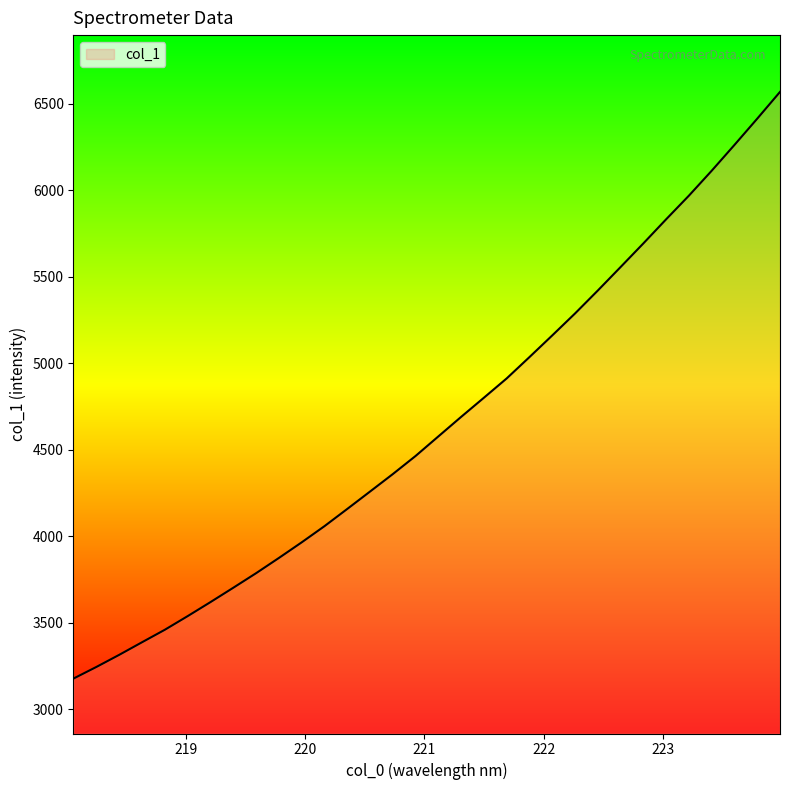

What is the greatest value displayed?

6569.2